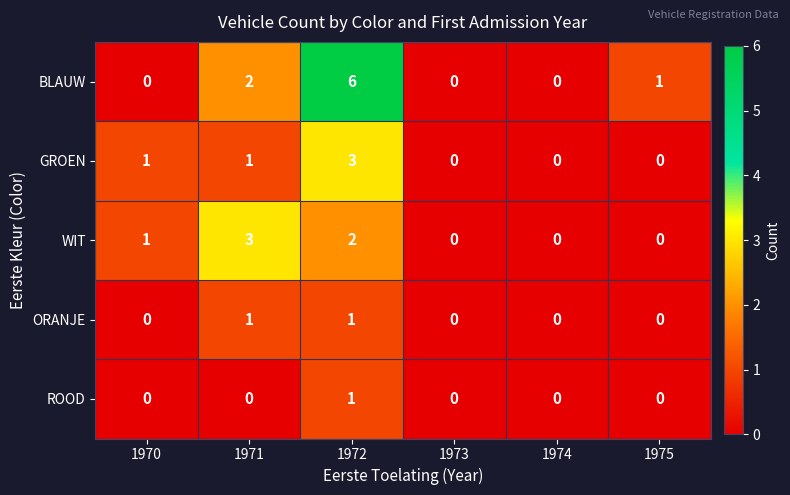

At which category does the chart reach its peak across all series?

1972